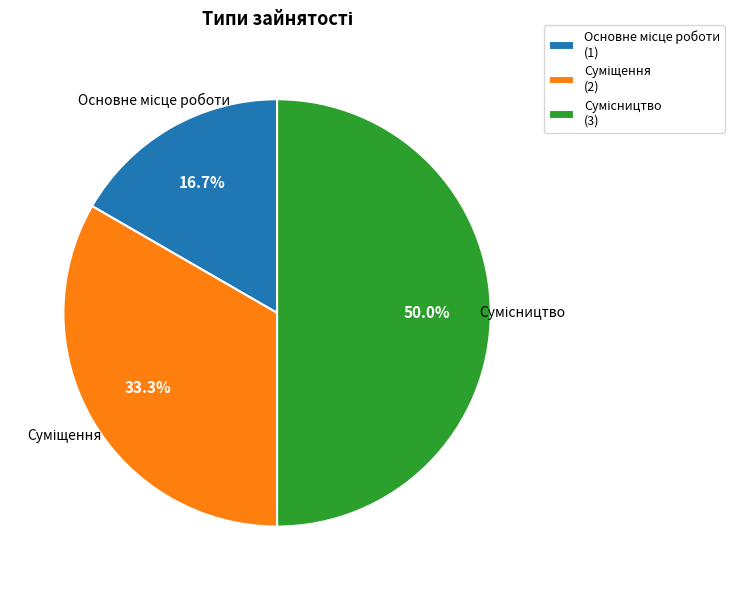

Approximately how many times larger is the value at Основне місце роботи compared to Суміщення?

0.5